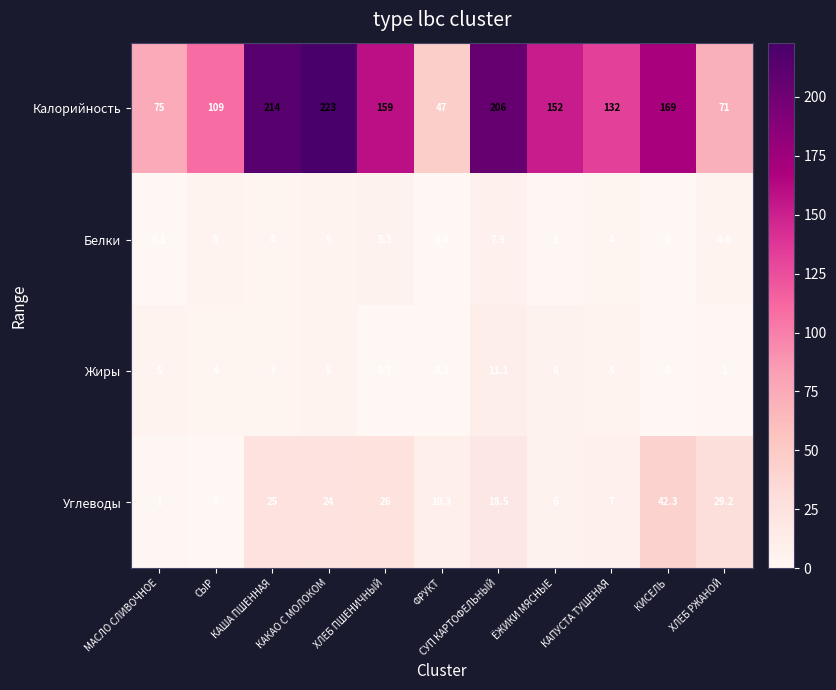

True or false: Жиры has a value of 11.1 at СУП КАРТОФЕЛЬНЫЙ.

True